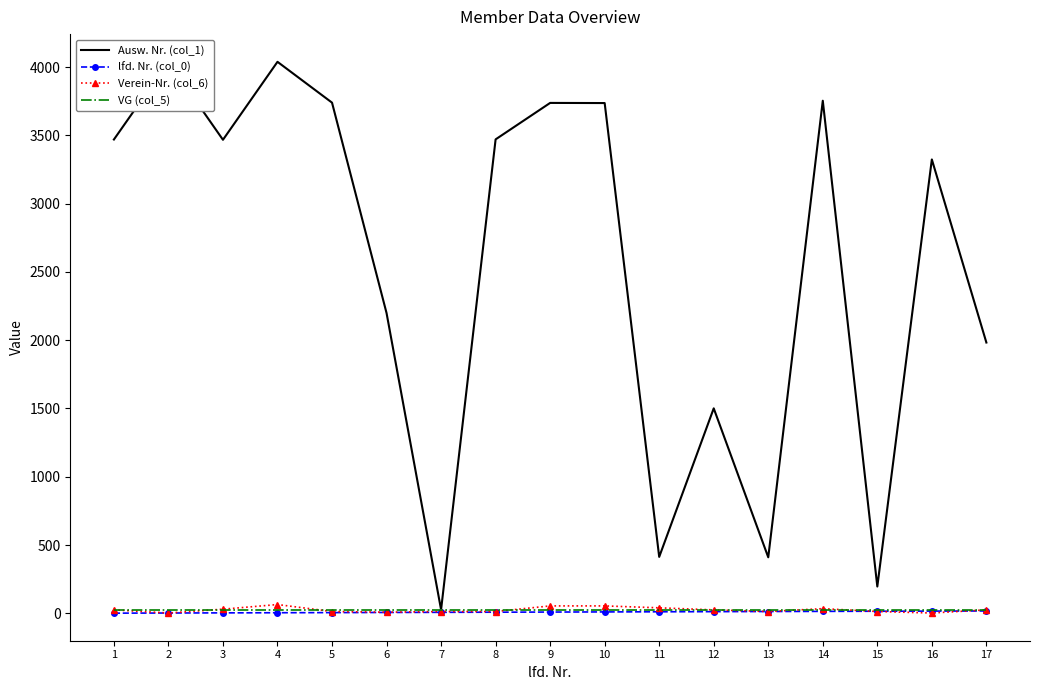

Where is Verein-Nr. (col_6) nearest to the value 33?

14